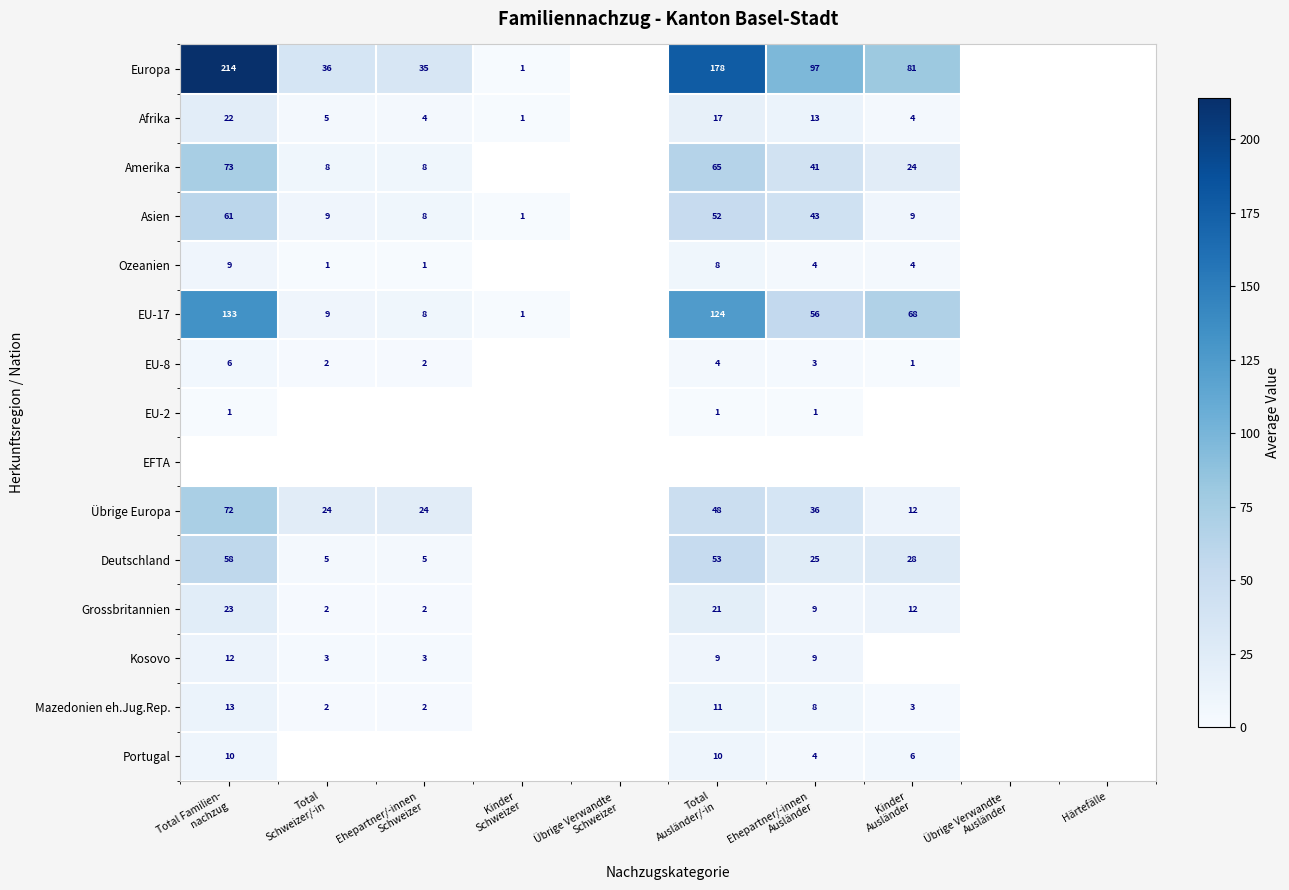

At which label is EU-8 closest to 3?

Ehepartner/-innen Ausländer